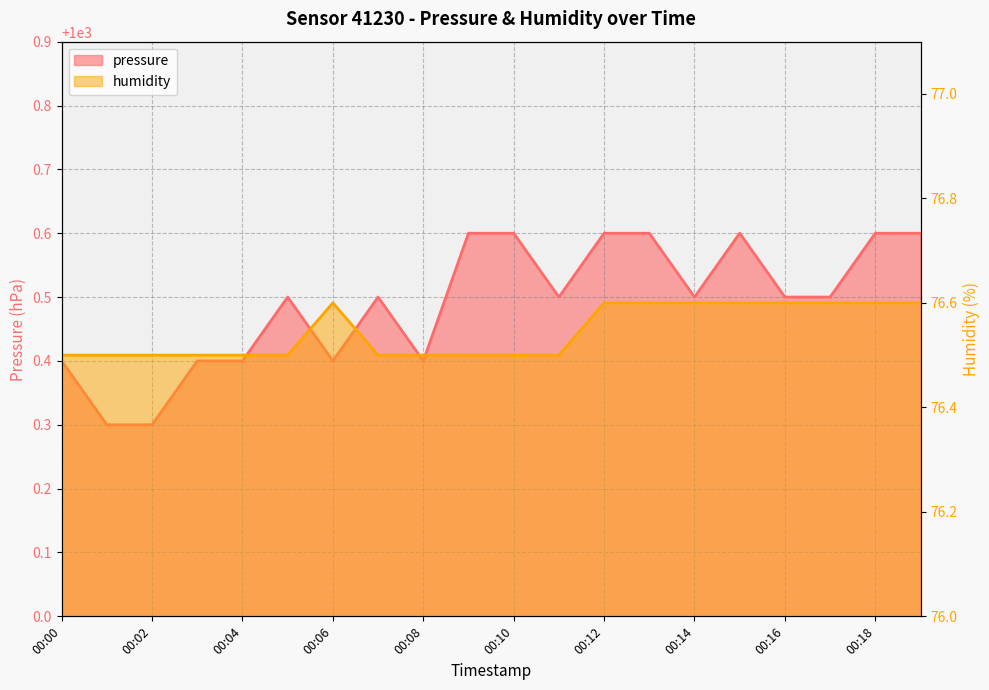

What is the sum of the humidity values at 00:14 and 00:09?

153.1